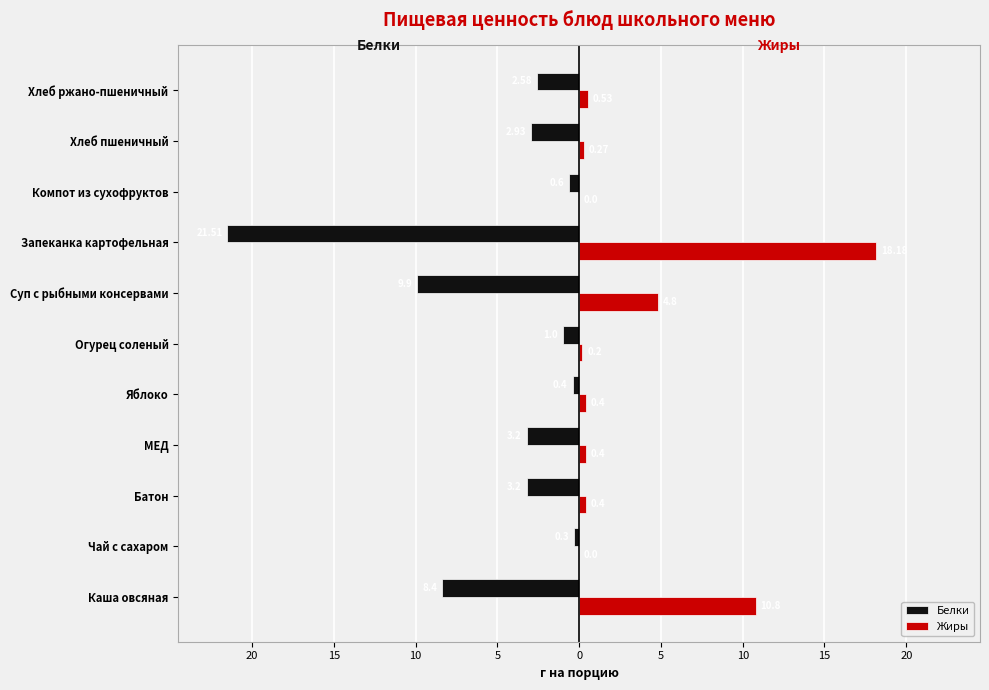

What are all the series names shown in the legend?

Белки, Жиры